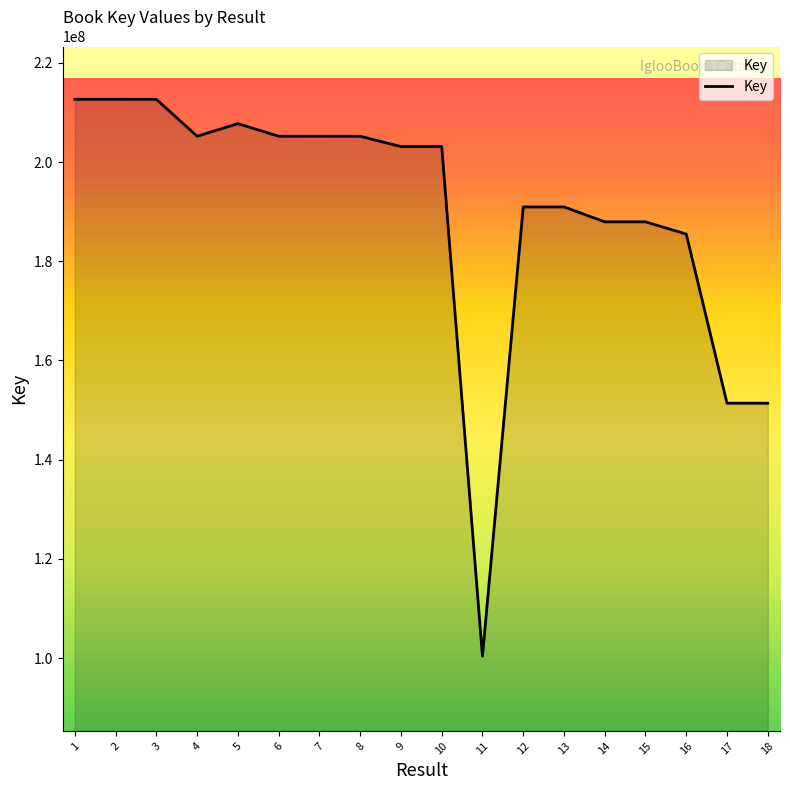

What is the change in value from 6 to 14?

-17243516